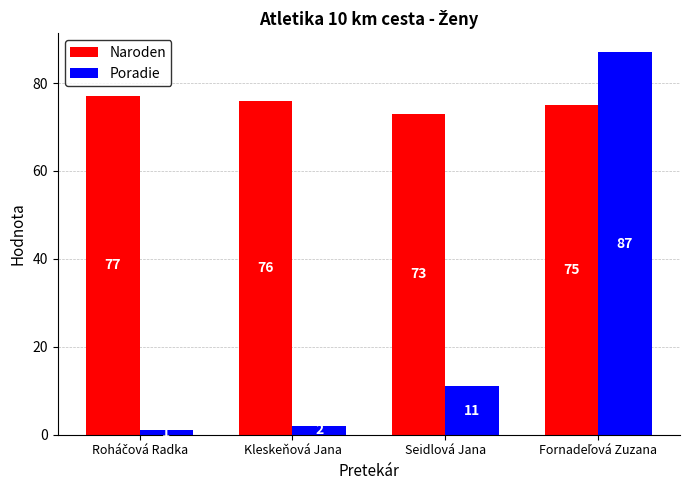

How many bars are there in total?

8